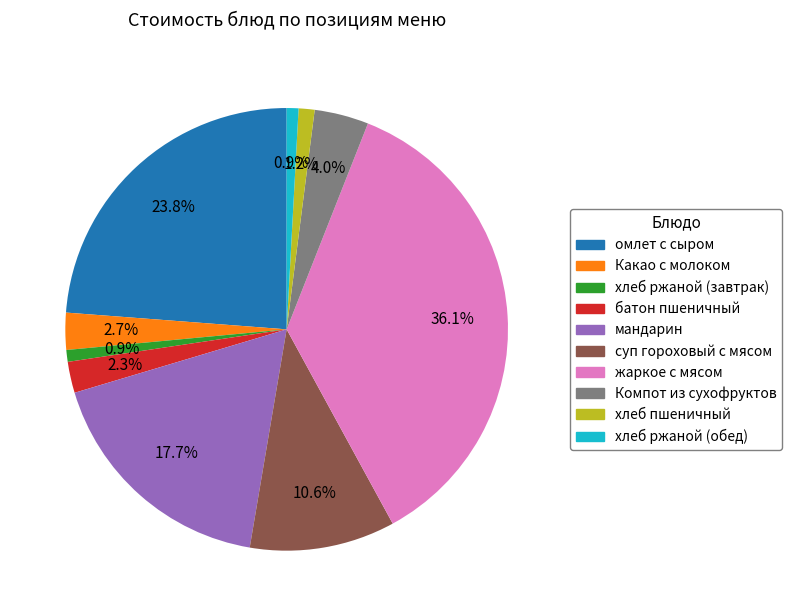

Does хлеб ржаной (обед) account for over 50% of the chart?

No